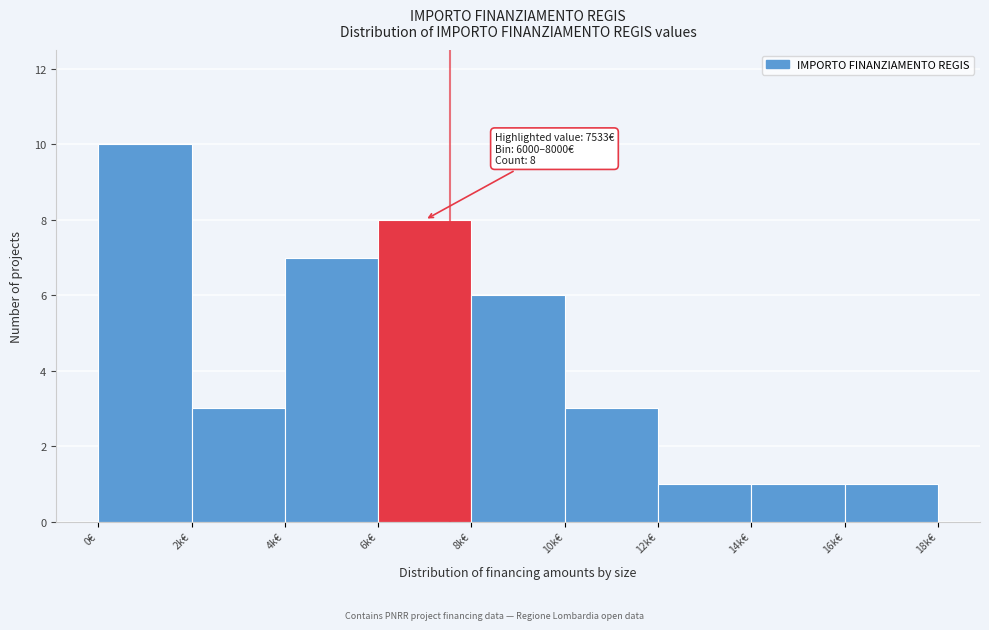

Reading right to left, transcribe all the data shown in this chart.

1	1	1	3	6	8	7	3	10